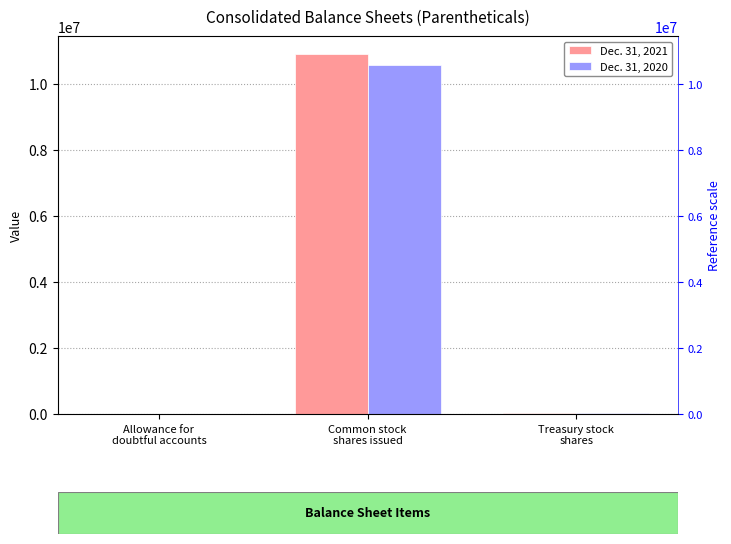

The Dec. 31, 2020 series shows 15825488 at Common stock
shares issued. True or false?

False